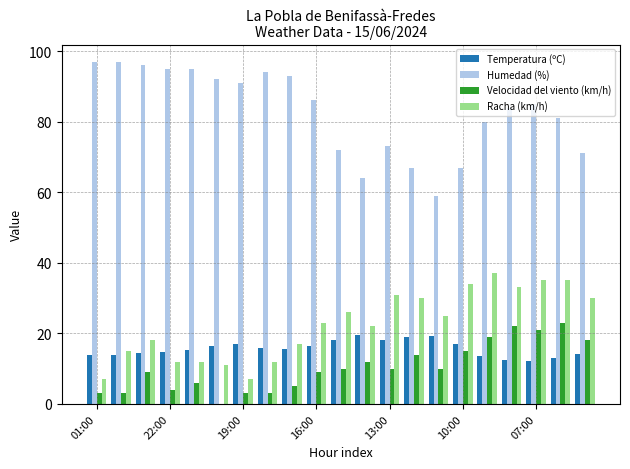

How many groups of bars are there?

21